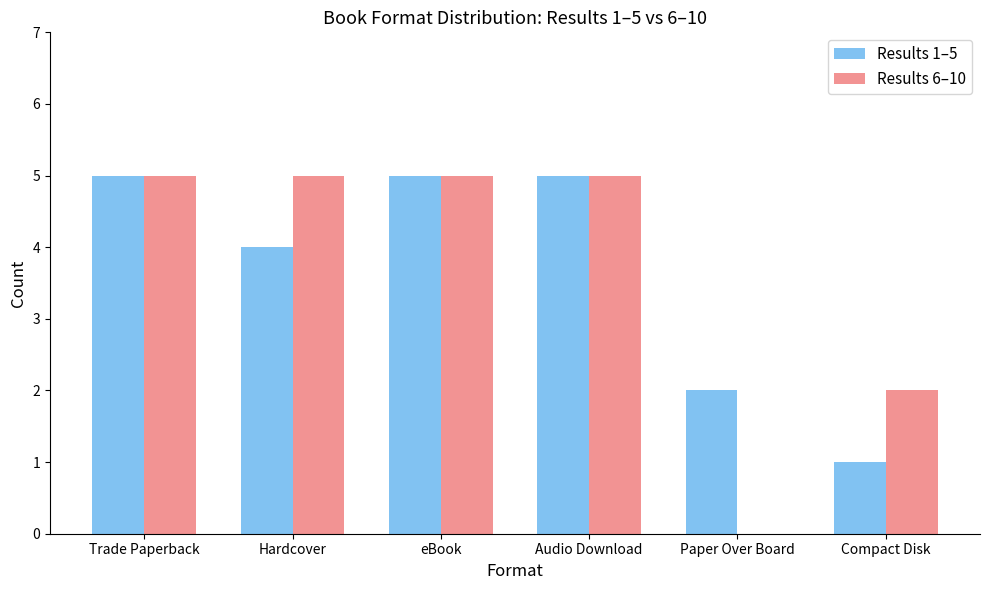

Is it true that Results 6–10 equals 5 at eBook?

True